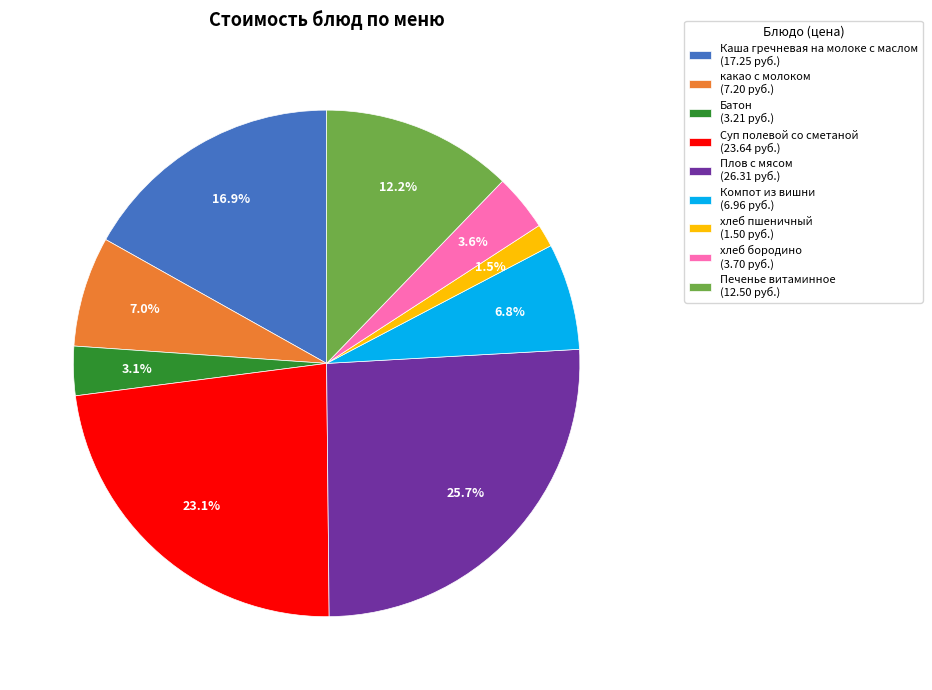

Is Печенье витаминное the majority of the pie?

No